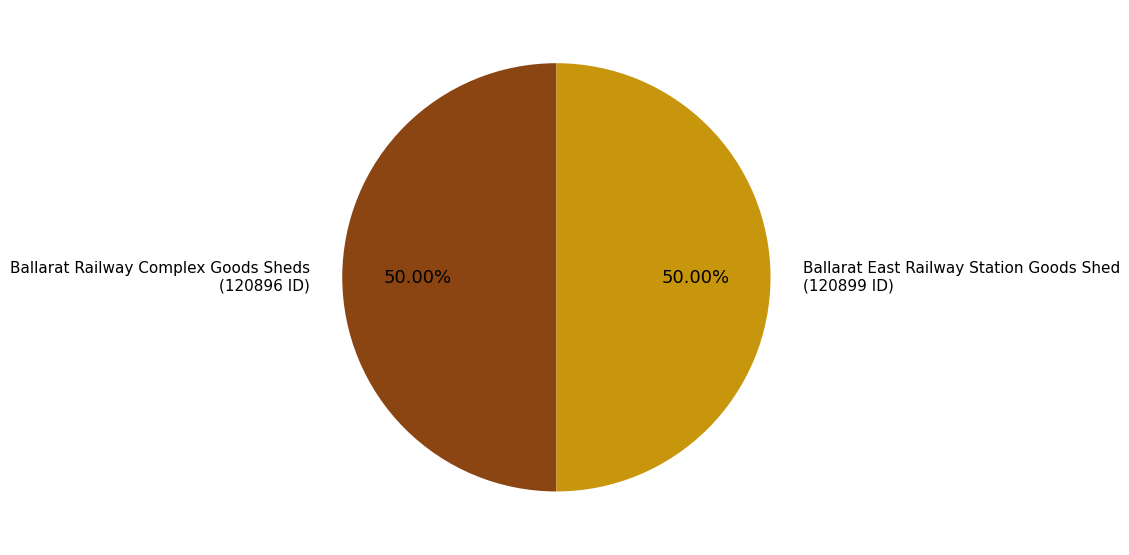

What is the ratio of the value at Ballarat East Railway Station Goods Shed to the value at Ballarat Railway Complex Goods Sheds?

1.0